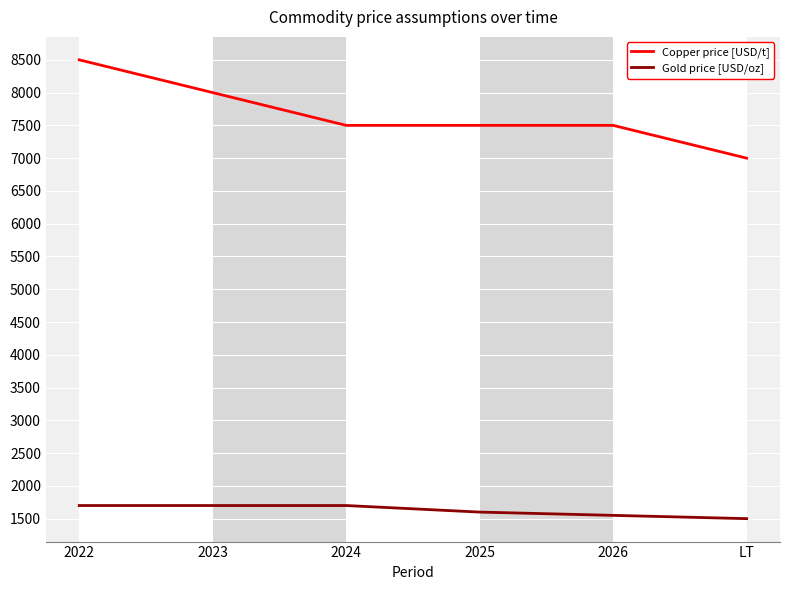

Which series has the largest range (max minus min)?

Copper price [USD/t]